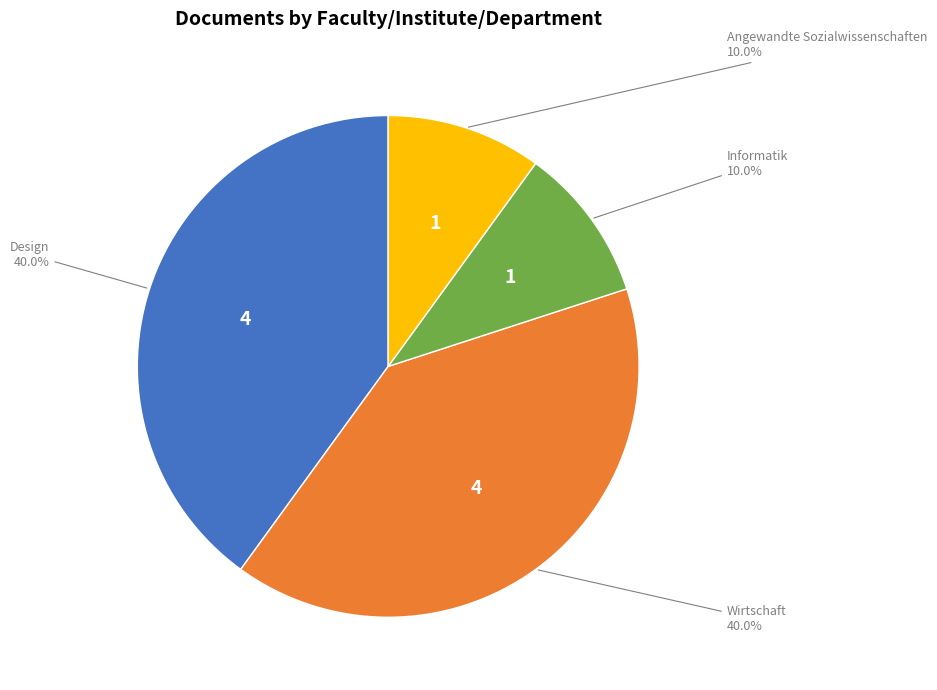

Does any single category account for the majority?

No